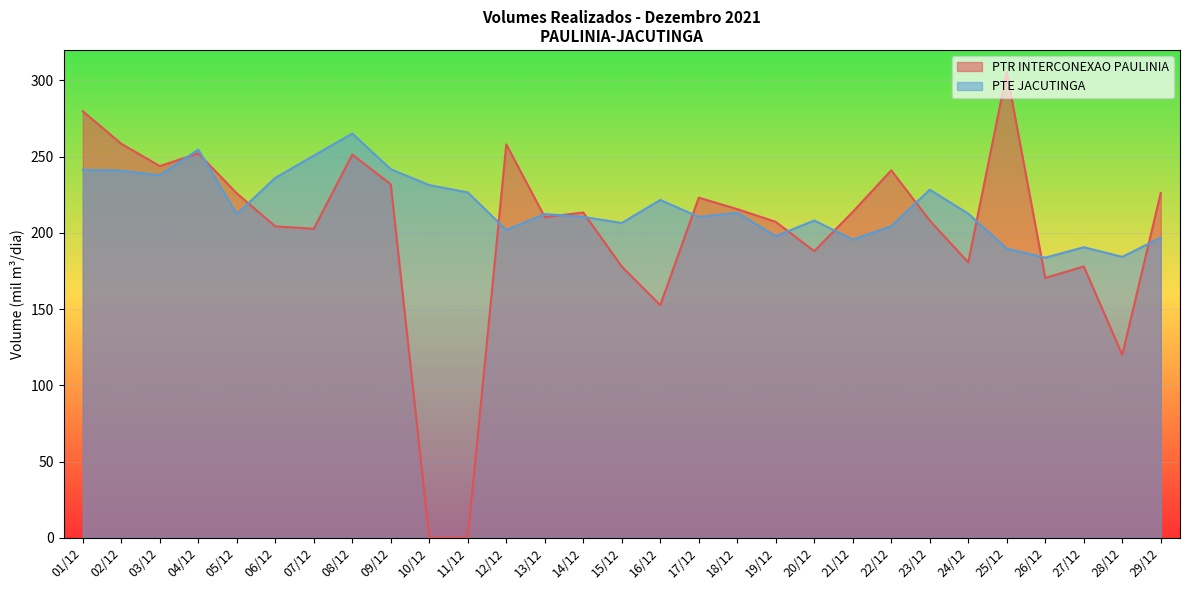

True or false: PTR INTERCONEXAO PAULINIA and PTE JACUTINGA cross at least once.

True